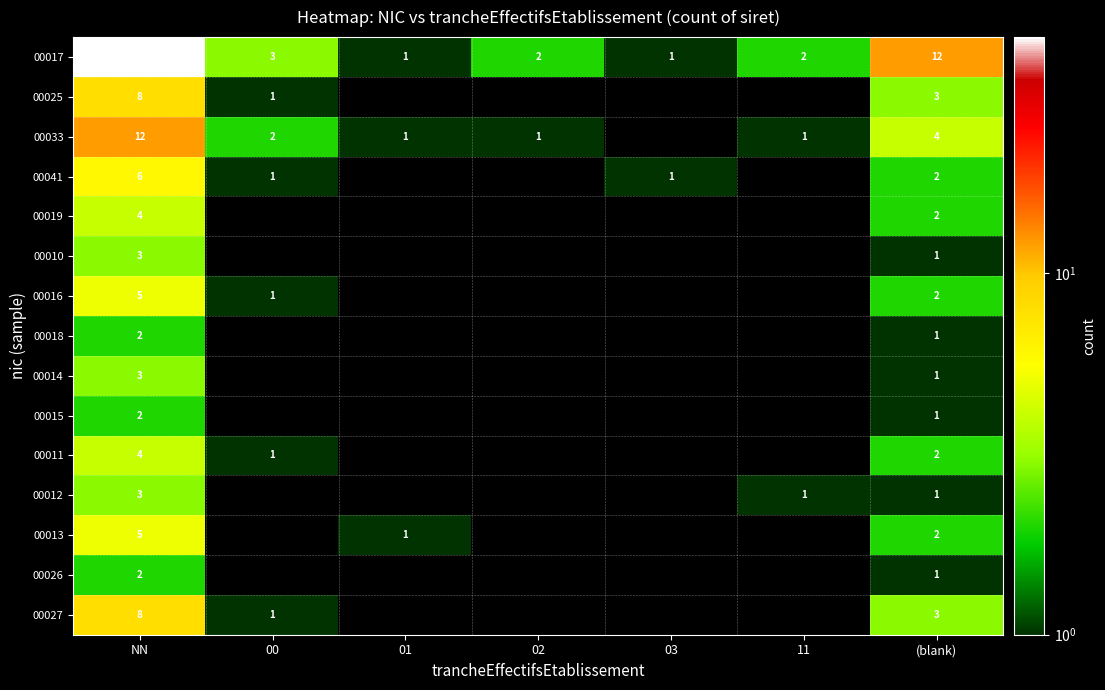

The 00018 series shows 2.8 at NN. True or false?

False